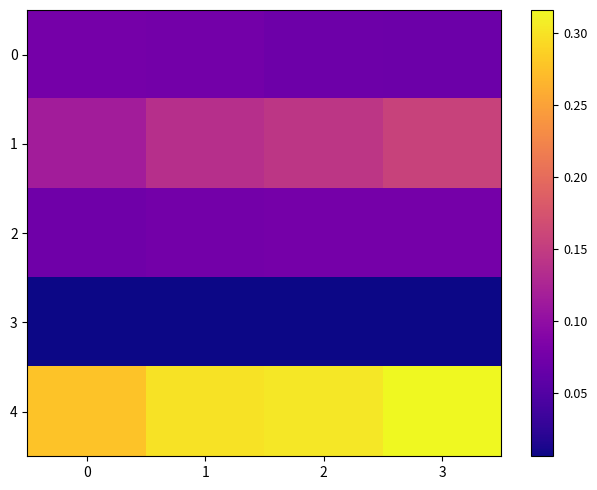

What is the difference between the highest and lowest values at 1?

0.3